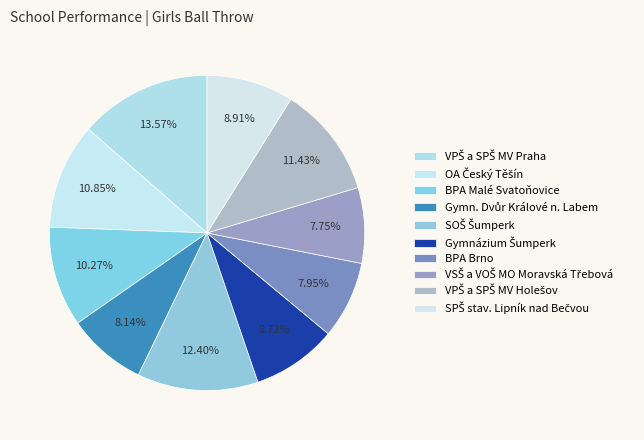

How many slices are in this pie chart?

10